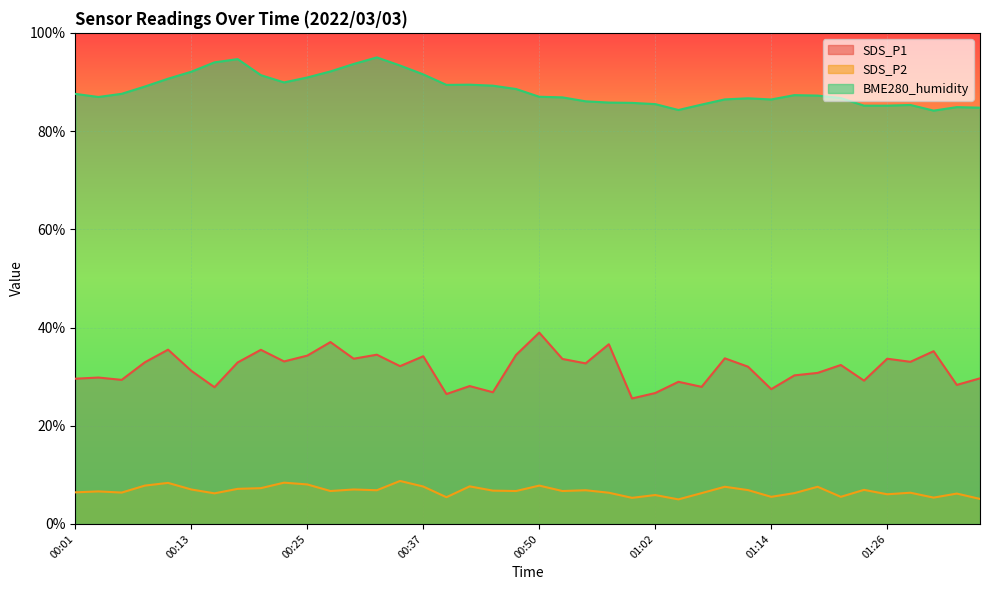

In SDS_P1, how many points are higher than both neighbors (excluding endpoints)?

14